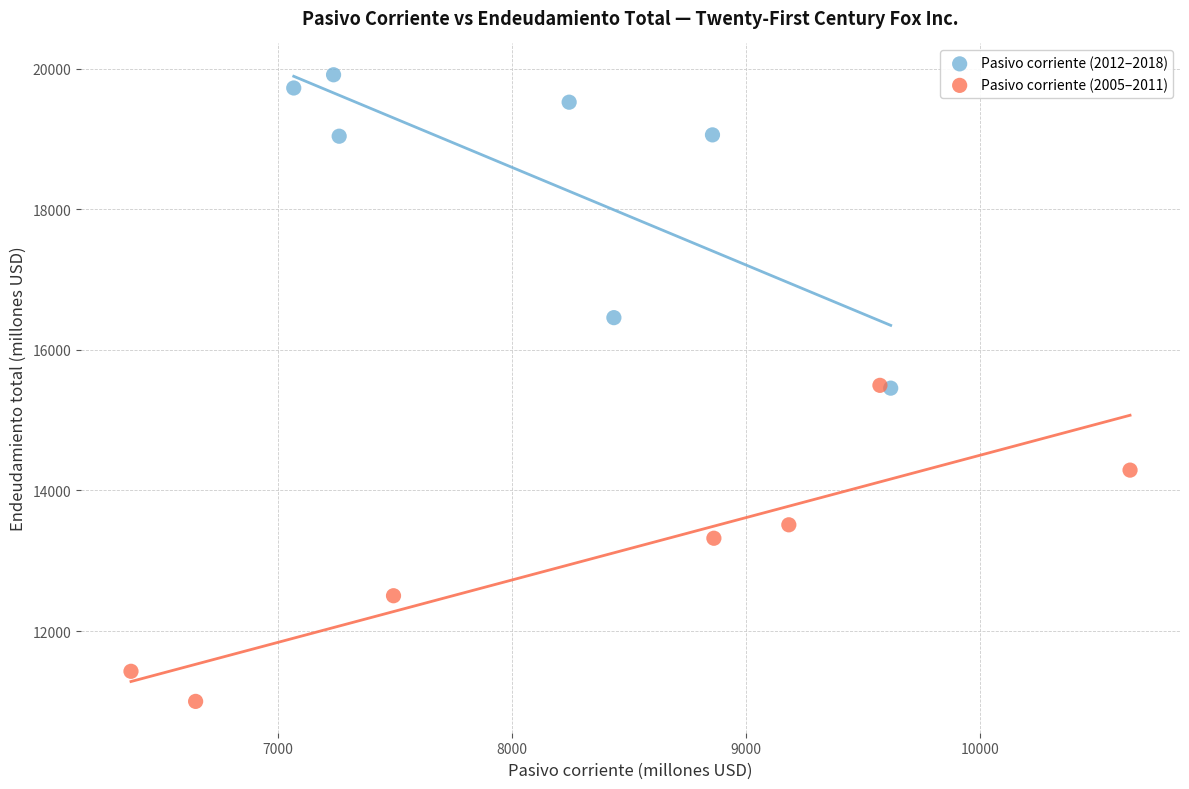

Which series contains the highest Y value?

Pasivo corriente (2012–2018)